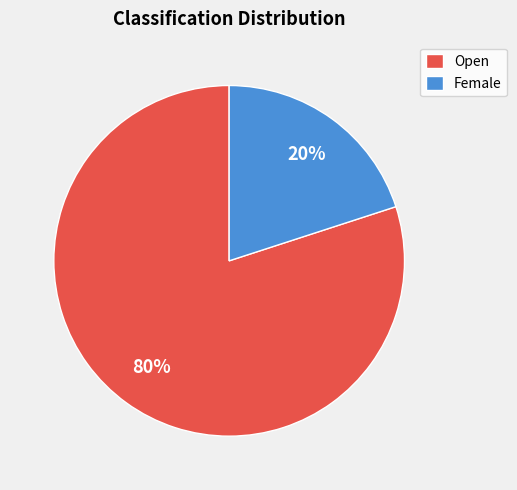

To the nearest percent, what portion does Open represent?

80%